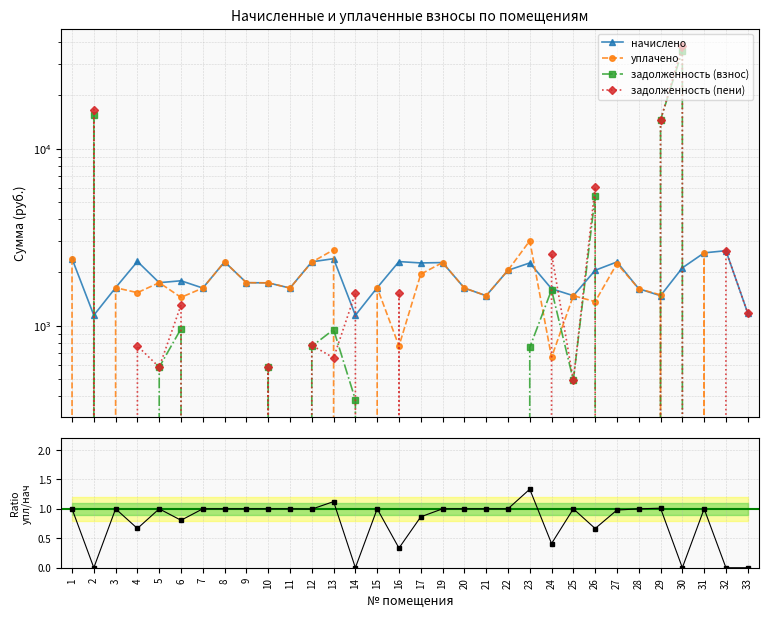

Reading left to right, what are all the values shown in this chart?

начислено: 1=2392.9	2=1146.7	3=1640.7	4=2308.1	5=1751.3	6=1795.6	7=1633.3	8=2297.0	9=1751.3	10=1747.7	11=1633.3	12=2297.0	13=2392.9	14=1146.7	15=1640.7	16=2304.4	17=2263.8	19=2274.9	20=1633.3	21=1478.5	22=2057.3	23=2263.8	24=1618.6	25=1478.5	26=2057.3	27=2293.3	28=1618.6	29=1478.5	30=2123.7	31=2580.9	32=2654.6	33=1179.8
уплачено: 1=2392.9	2=0.0	3=1640.7	4=1538.7	5=1751.3	6=1447.0	7=1633.3	8=2297.0	9=1751.3	10=1747.7	11=1633.3	12=2286.5	13=2686.1	14=0.0	15=1640.7	16=768.1	17=1957.3	19=2274.9	20=1633.3	21=1478.5	22=2057.3	23=3018.4	24=664.1	25=1478.5	26=1369.5	27=2244.8	28=1618.6	29=1494.3	30=0.0	31=2580.9	32=0.0	33=0.0
задолженность (взнос): 1=0.0	2=15496.2	3=0.0	4=0.0	5=583.8	6=961.7	7=0.0	8=0.0	9=0.0	10=582.5	11=0.0	12=765.7	13=952.0	14=382.2	15=0.0	16=0.0	17=0.0	19=0.0	20=0.0	21=0.0	22=0.0	23=754.6	24=1594.9	25=492.8	26=5419.2	27=0.0	28=0.0	29=14535.4	30=35692.9	31=0.0	32=0.0	33=0.0
задолженность (пени): 1=0.0	2=16642.9	3=0.0	4=769.4	5=583.8	6=1310.3	7=0.0	8=0.0	9=0.0	10=582.5	11=0.0	12=776.2	13=658.8	14=1528.9	15=0.0	16=1536.3	17=0.0	19=0.0	20=0.0	21=0.0	22=0.0	23=0.0	24=2549.3	25=492.8	26=6107.1	27=0.0	28=0.0	29=14519.6	30=37816.6	31=0.0	32=2654.6	33=1179.8
ratio уплачено/начислено: 1=1.0	2=0.0	3=1.0	4=0.7	5=1.0	6=0.8	7=1.0	8=1.0	9=1.0	10=1.0	11=1.0	12=1.0	13=1.1	14=0.0	15=1.0	16=0.3	17=0.9	19=1.0	20=1.0	21=1.0	22=1.0	23=1.3	24=0.4	25=1.0	26=0.7	27=1.0	28=1.0	29=1.0	30=0.0	31=1.0	32=0.0	33=0.0